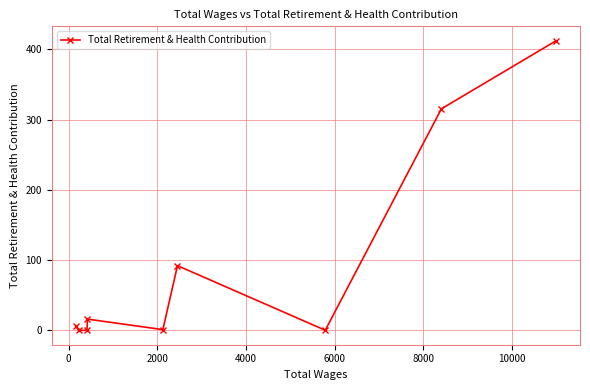

What is the average value?

93.6